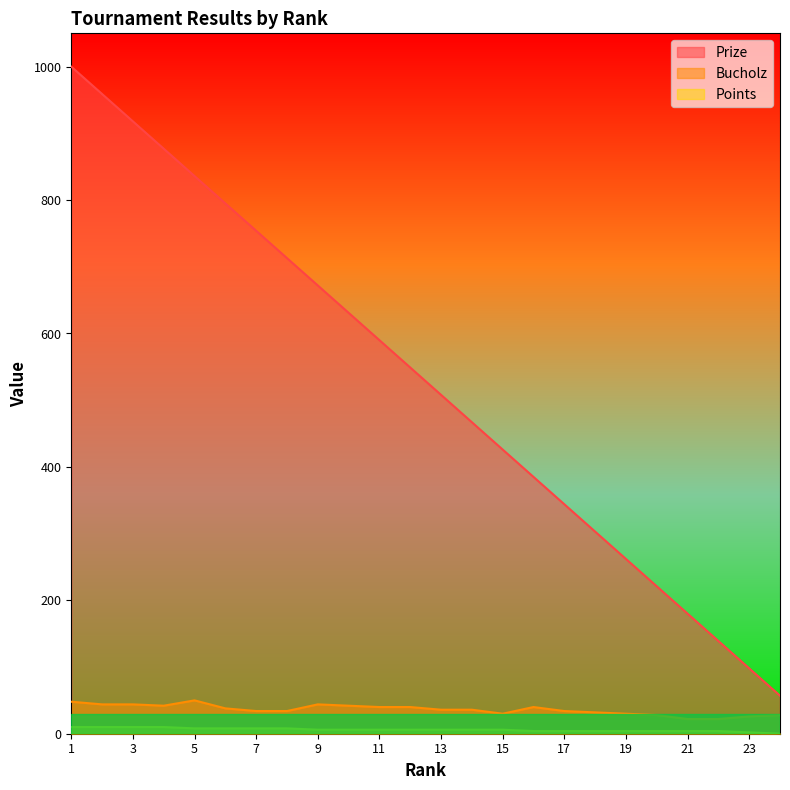

Where does the Bucholz series first go above 36?

1